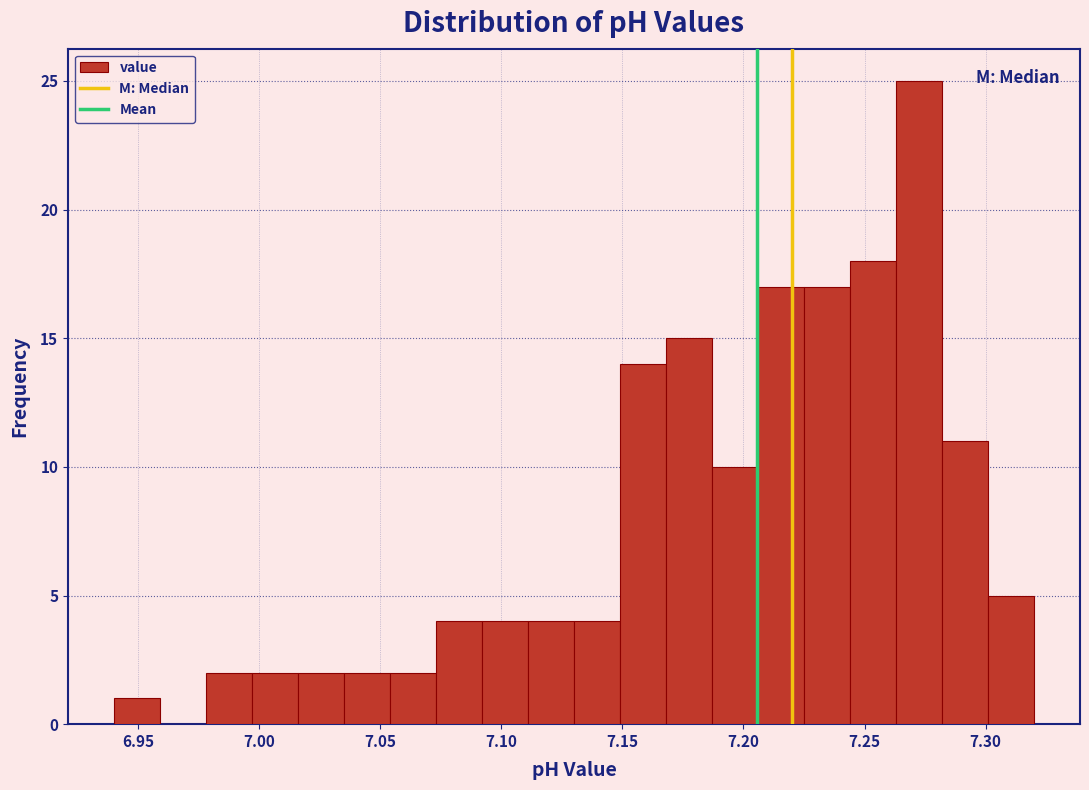

Around what value on the x-axis is the tallest bar? Give the approximate position of its centre, as read against the axis.

7.275